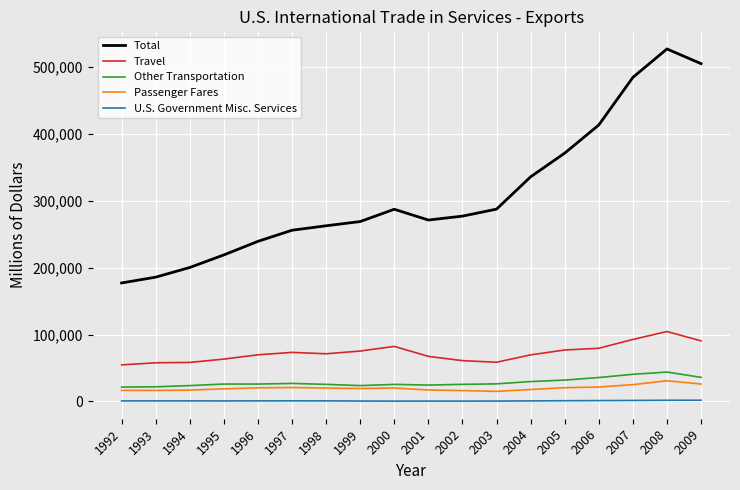

What is the difference between the maximum and minimum values in the Other Transportation series?

22485